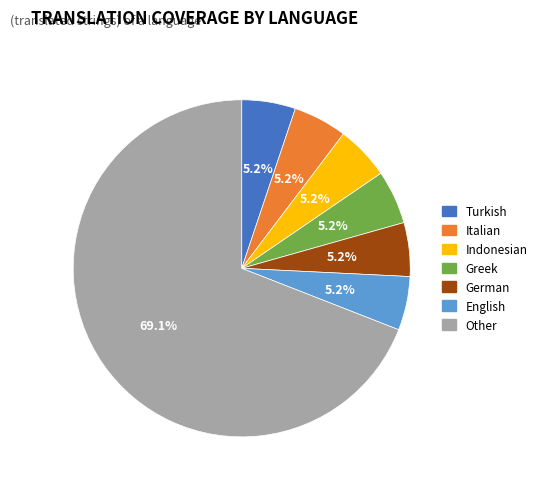

Is there a majority slice in this chart?

Yes